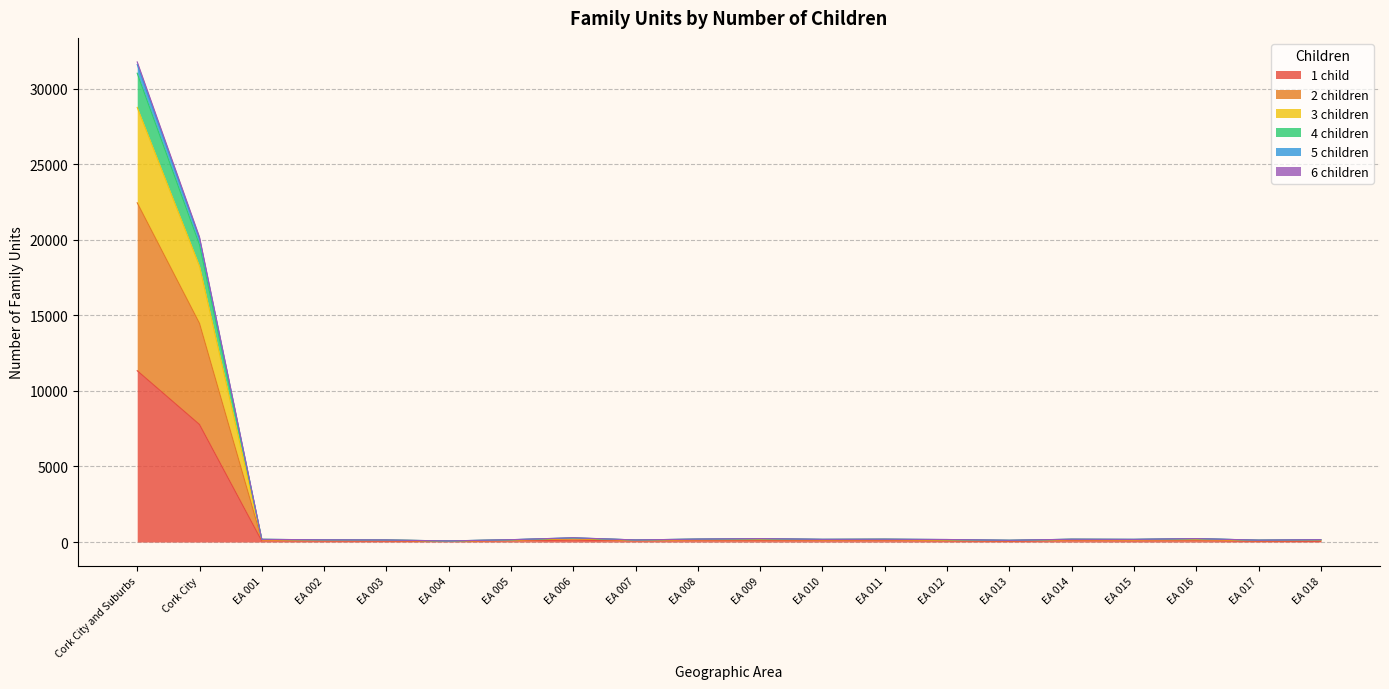

At which category does 6 children reach its first local valley?

EA 004